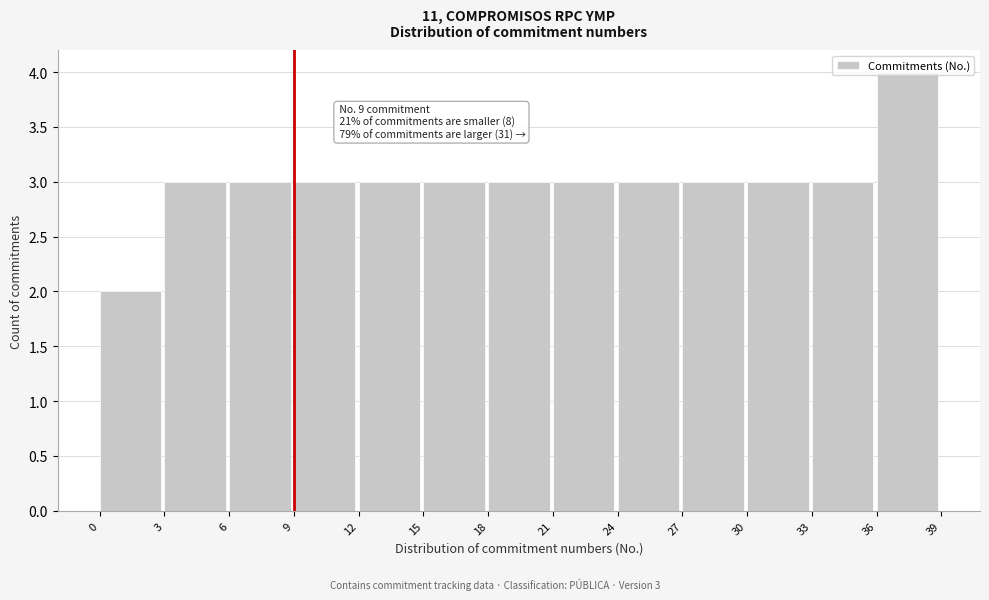

Over which range of the x-axis is the bar tallest?

36 to 39